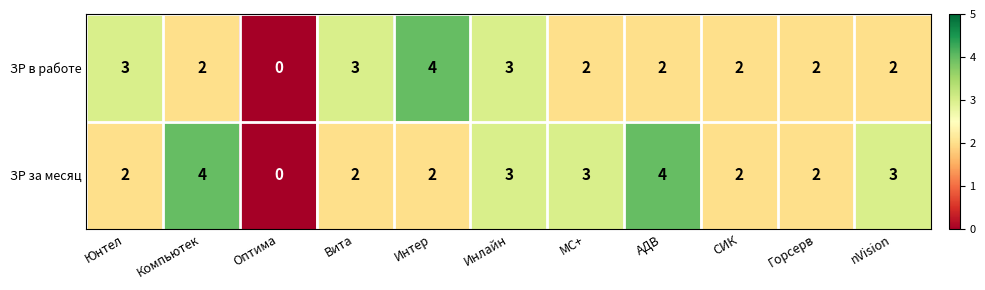

Which series changed the most between Юнтел and АДВ?

ЗР за месяц